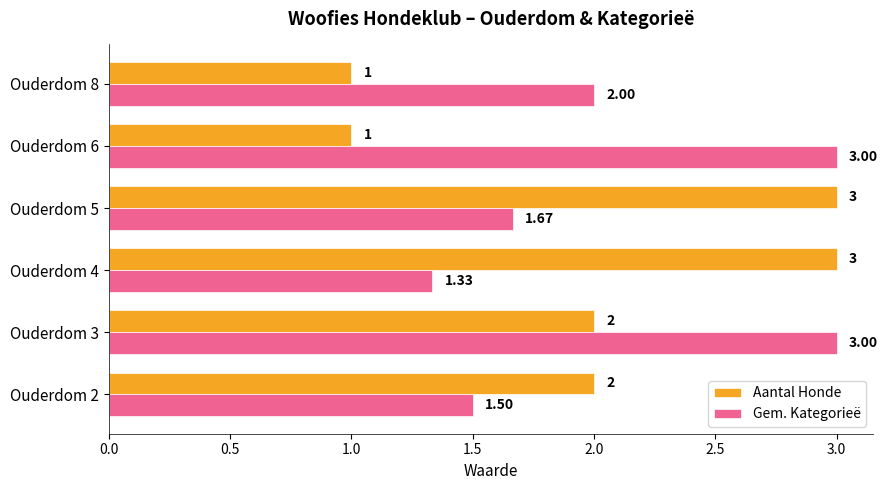

Which series has the widest spread of values?

Aantal Honde